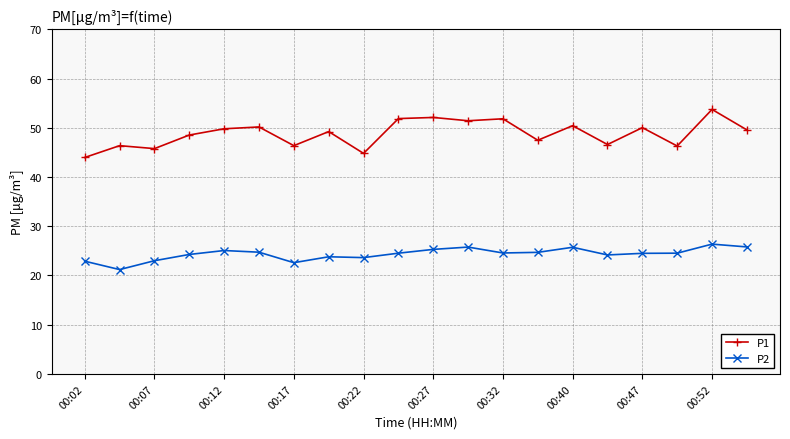

Does the chart have visible grid lines?

Yes